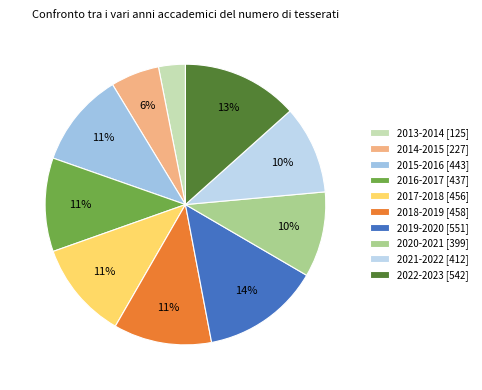

How many slices are in this pie chart?

10